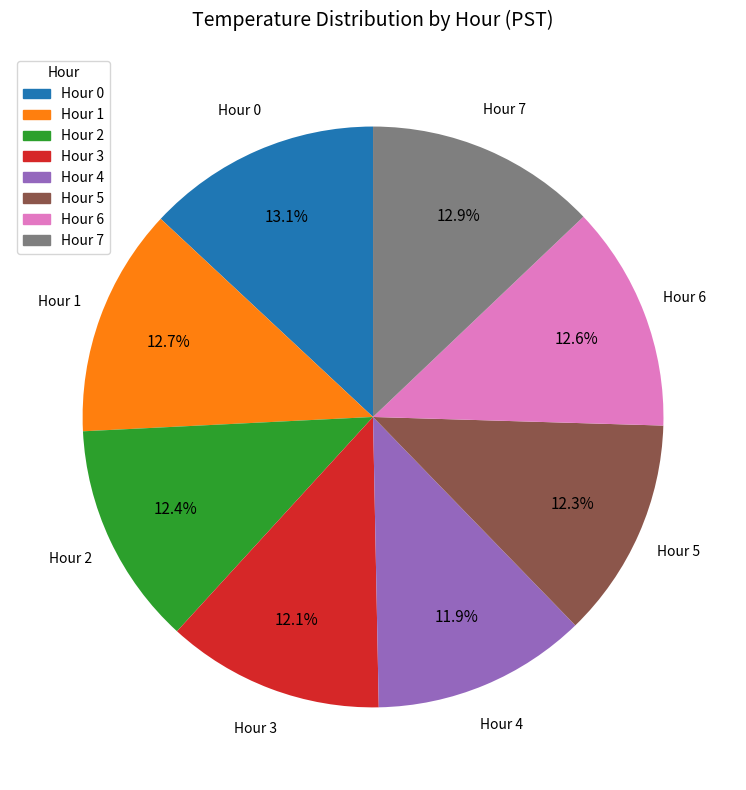

Is Hour 2 the majority of the pie?

No